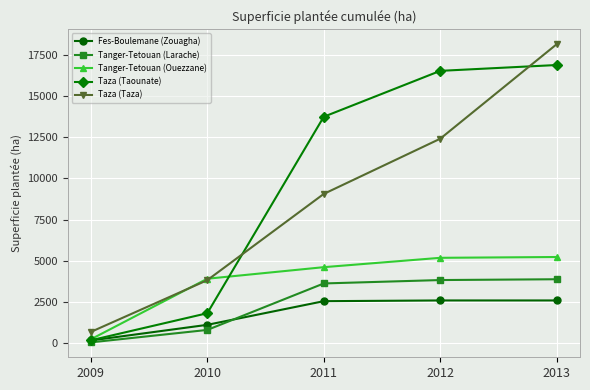

What is the difference between the Fes-Boulemane (Zouagha) values at 2012 and 2009?

2426